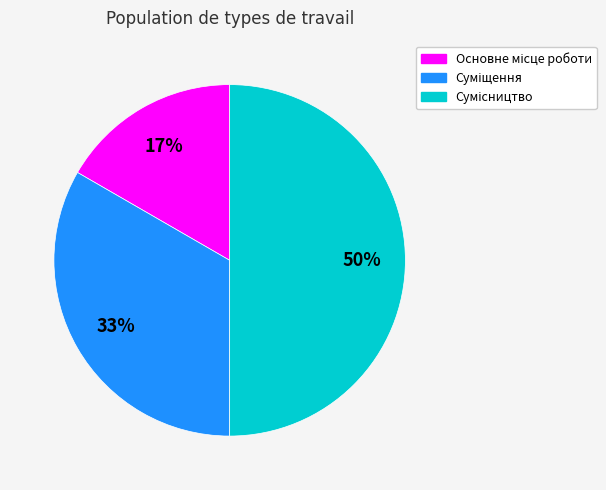

To the nearest percent, what is the average slice percentage?

33%